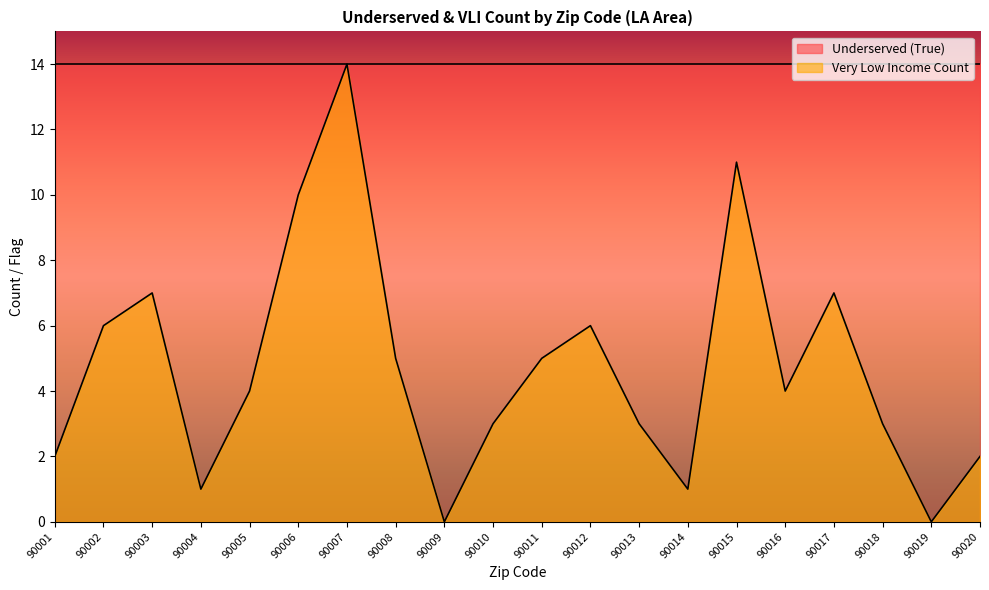

What is the average value?

5